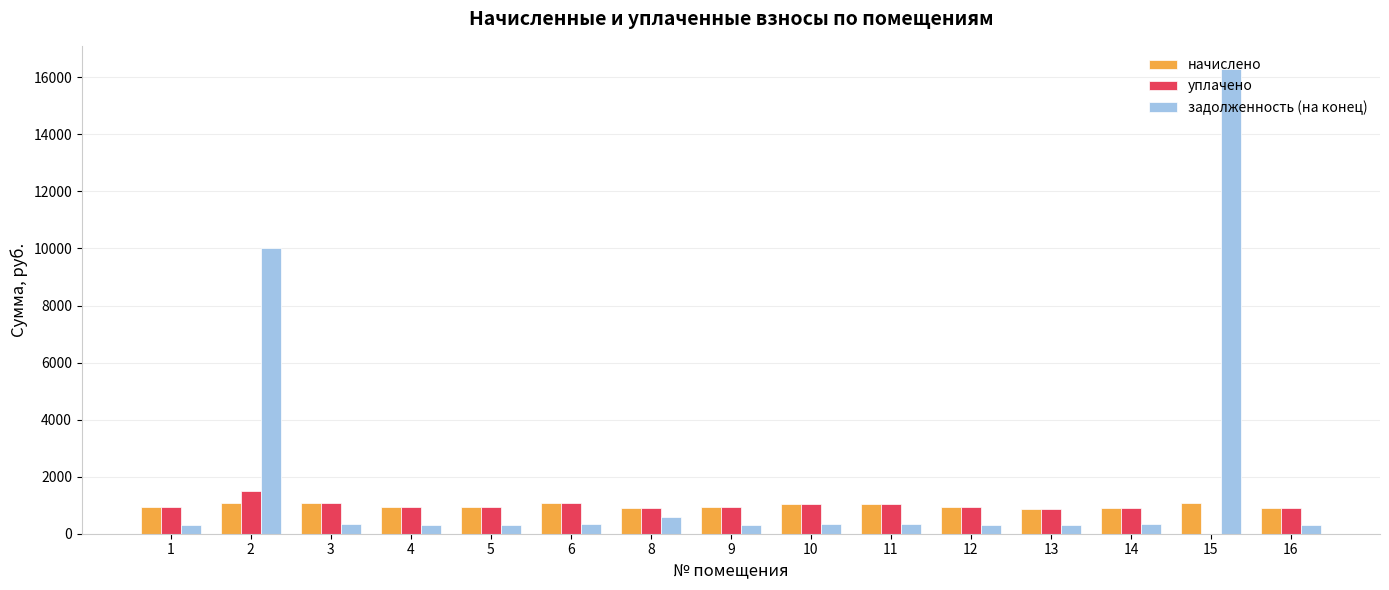

The value of начислено at 9 is 931.0. True or false?

True